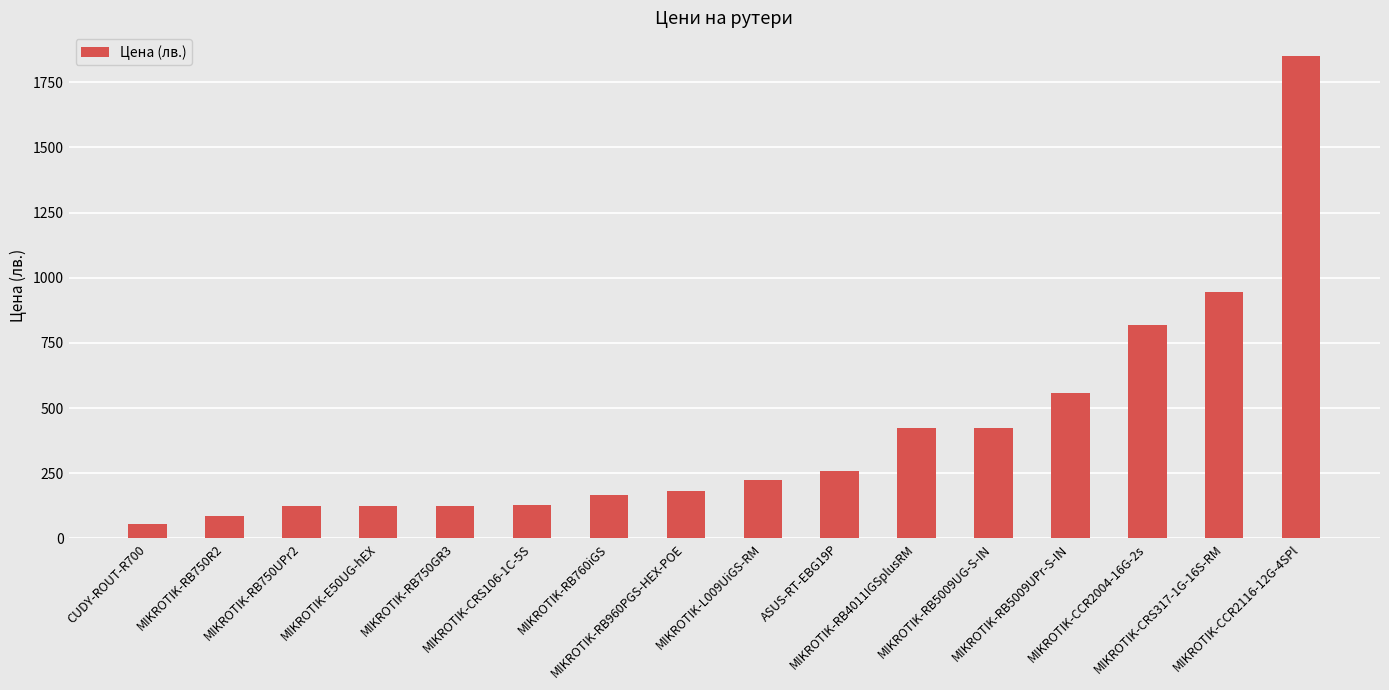

What is the ratio of the value at MIKROTIK-E50UG-hEX to the value at MIKROTIK-RB4011IGSplusRM?

0.3